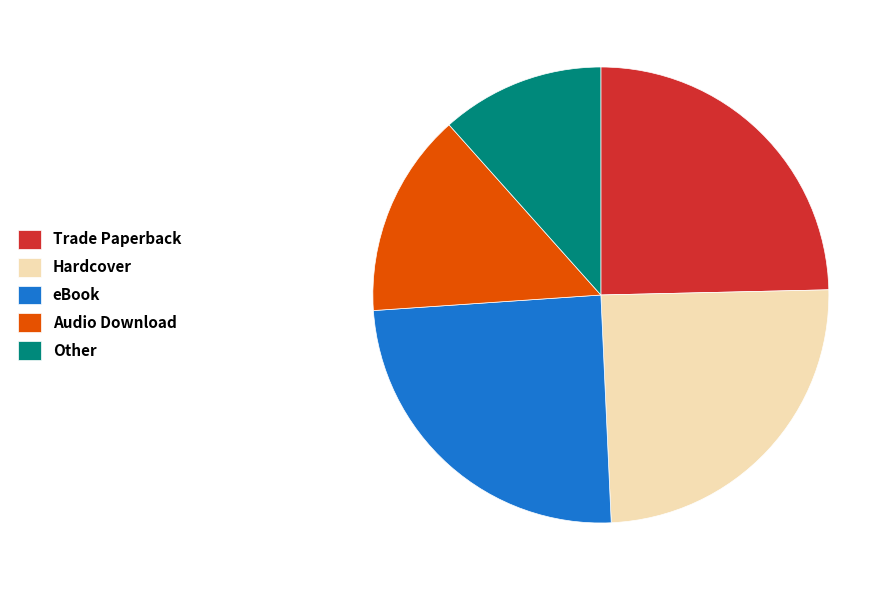

Is the sum of Hardcover and eBook greater than half?

No